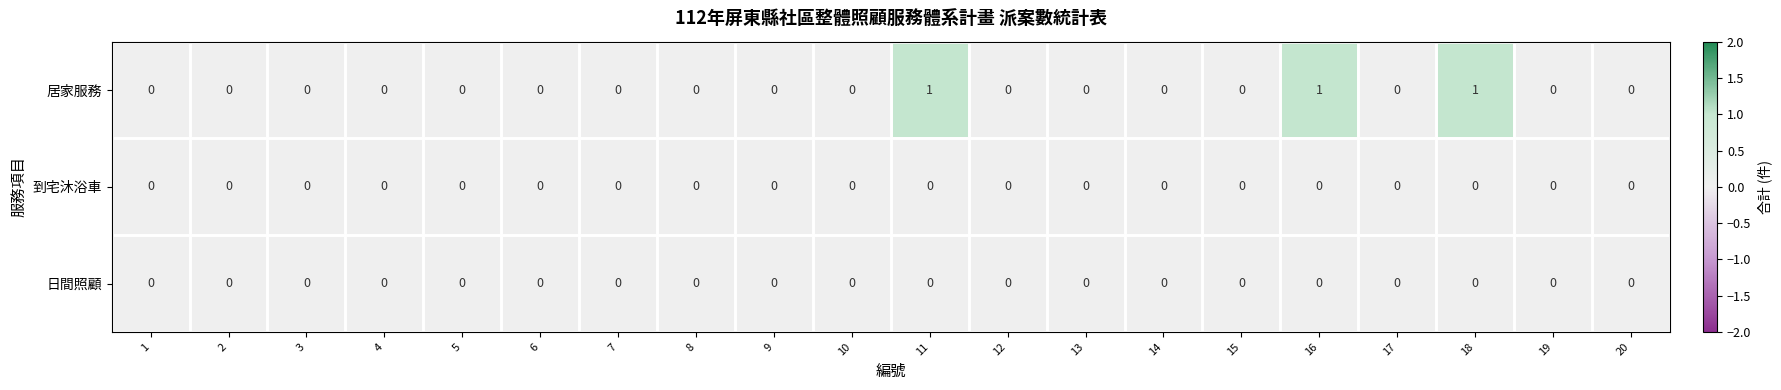

Which series changed the most between 11 and 17?

居家服務